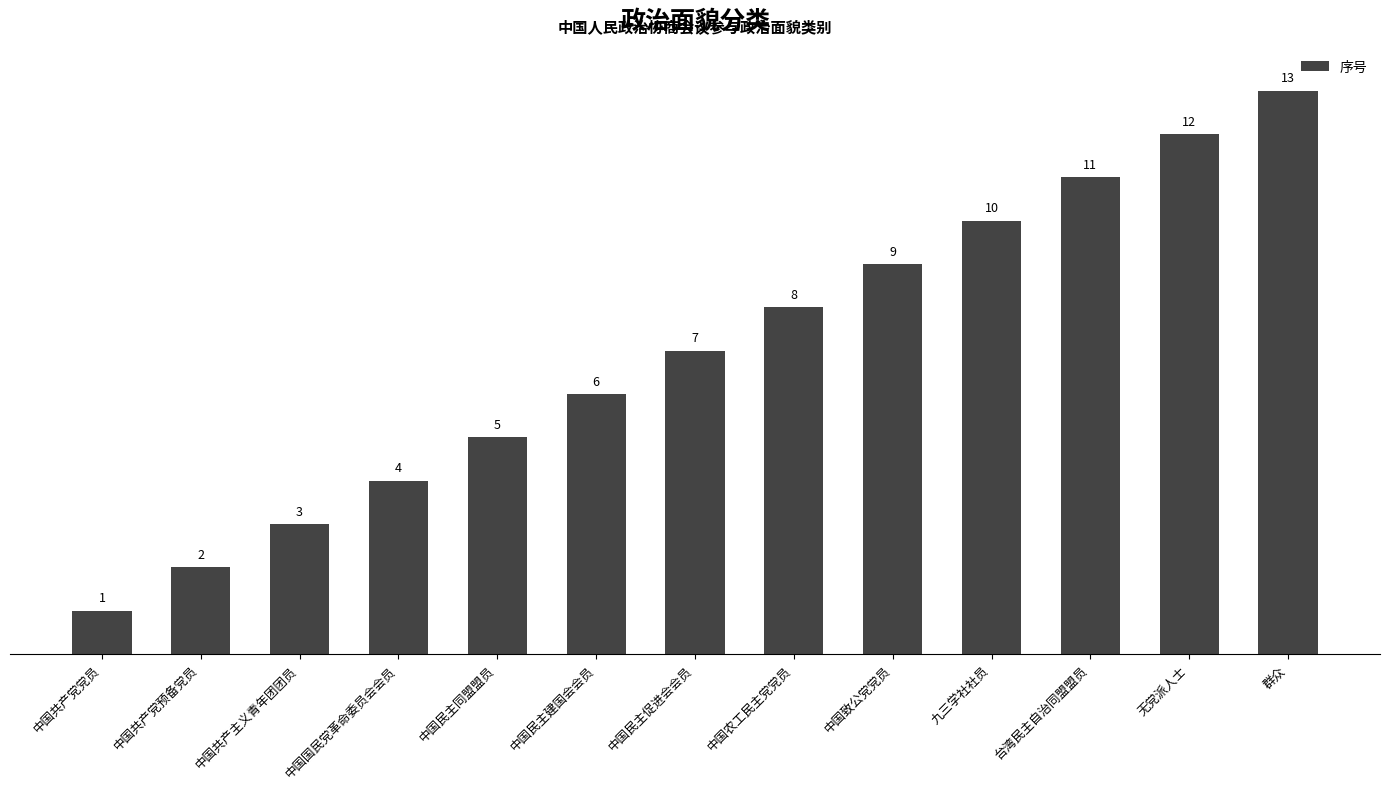

What is the maximum value shown in the chart?

13